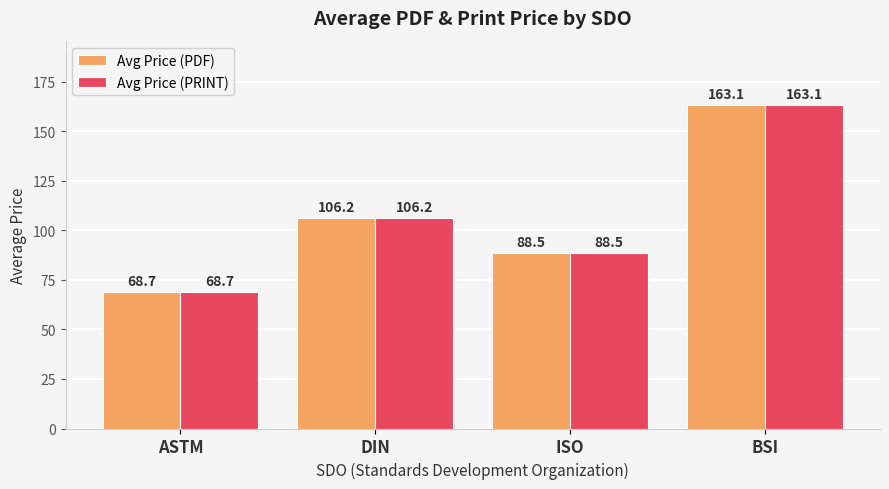

Reading left to right, transcribe all the data shown in this chart.

Avg Price (PDF): 68.7	106.2	88.5	163.1
Avg Price (PRINT): 68.7	106.2	88.5	163.1